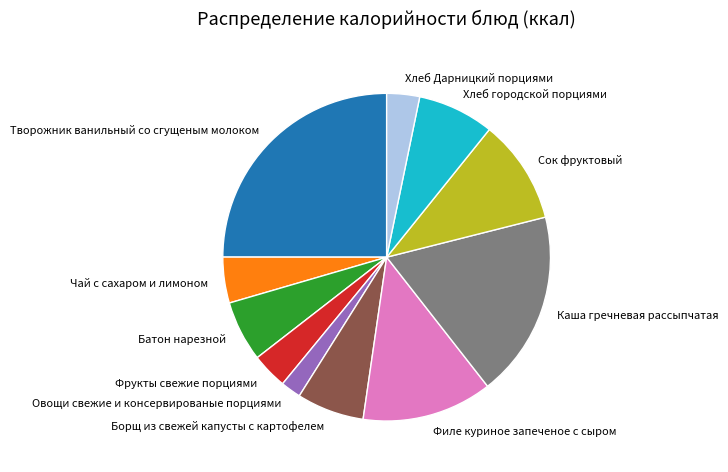

Combined, do Батон нарезной and Творожник ванильный со сгущеным молоком account for over 50%?

No